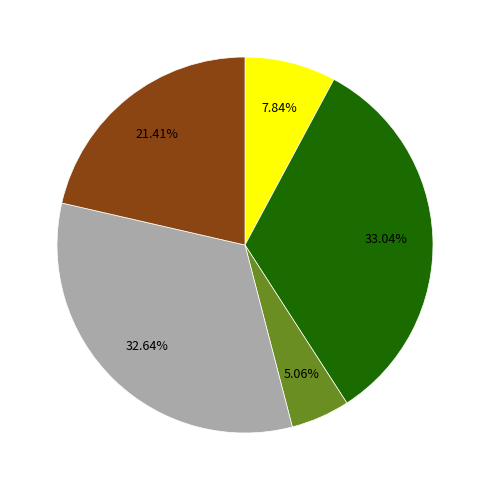

Is there a majority slice in this chart?

No